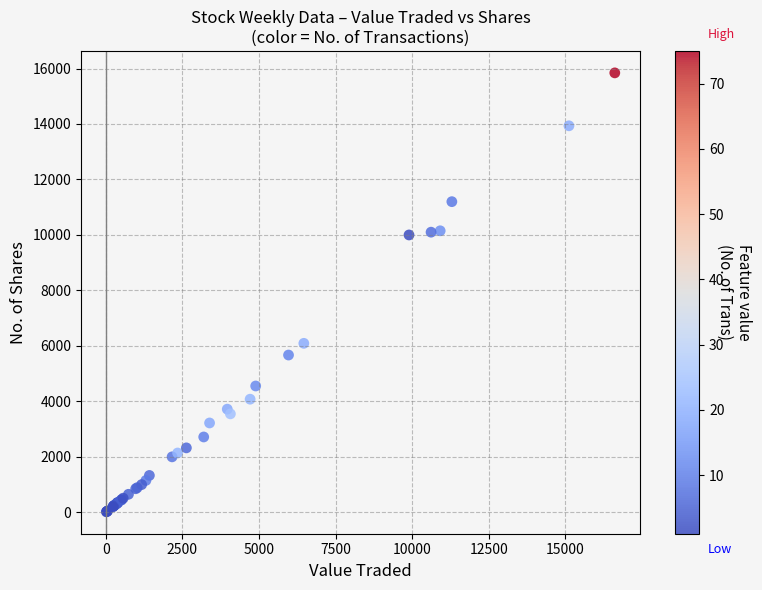

What Y value in the scatter plot is closest to 7931?

6093